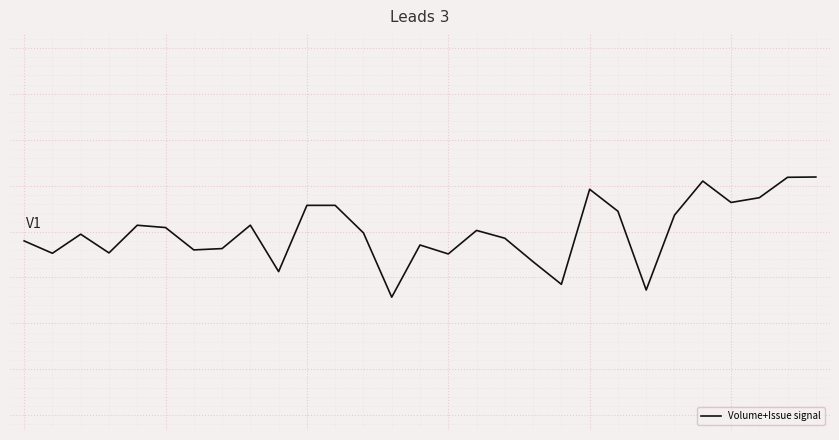

Rank the categories by value from highest to lowest.

28, 27, 24, 20, 26, 25, 10, 11, 21, 23, 8, 4, 5, 16, 12, 2, 17, 0, 14, 7, 6, 3, 1, 15, 18, 9, 19, 22, 13